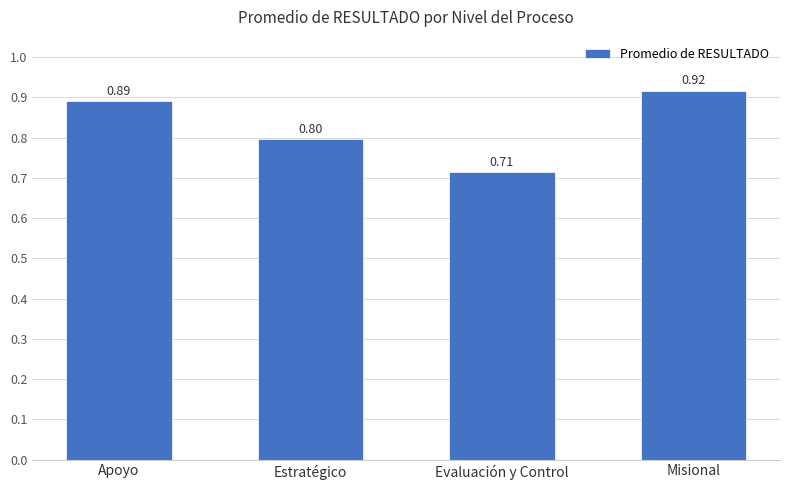

Which category has the lowest value across all series?

Evaluación y Control